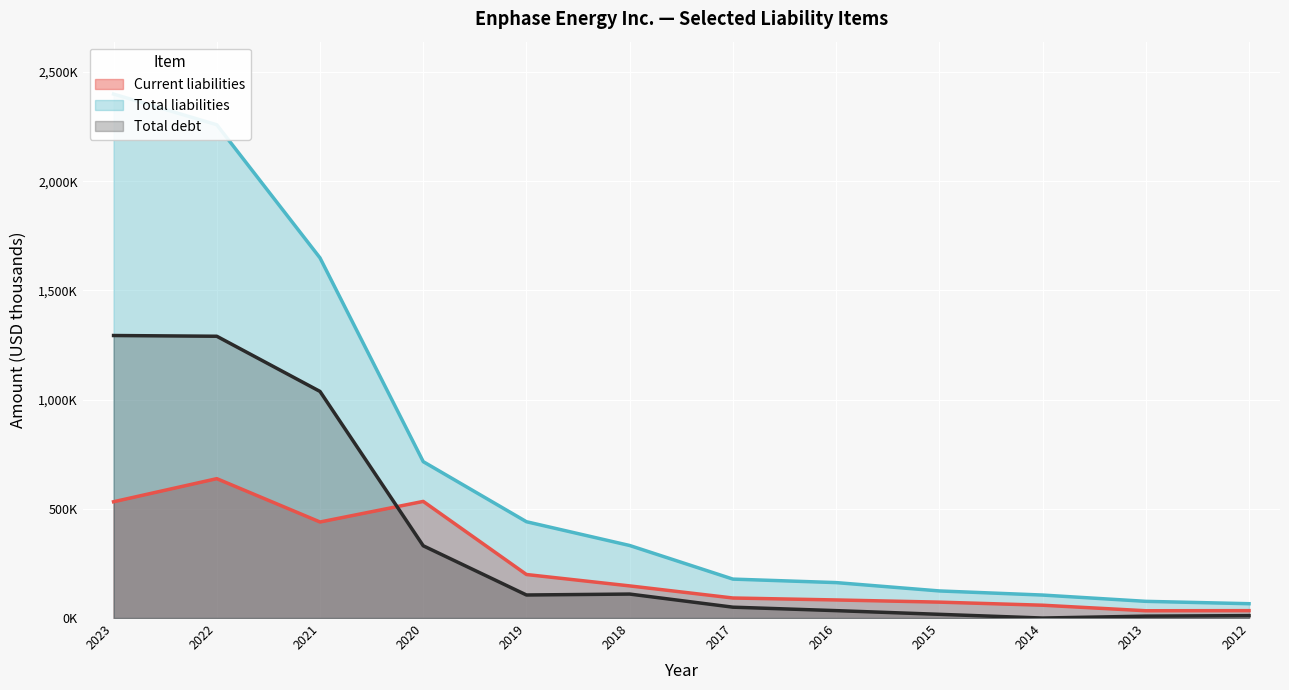

Rank the series at 2016 from lowest to highest value.

Total debt, Current liabilities, Total liabilities